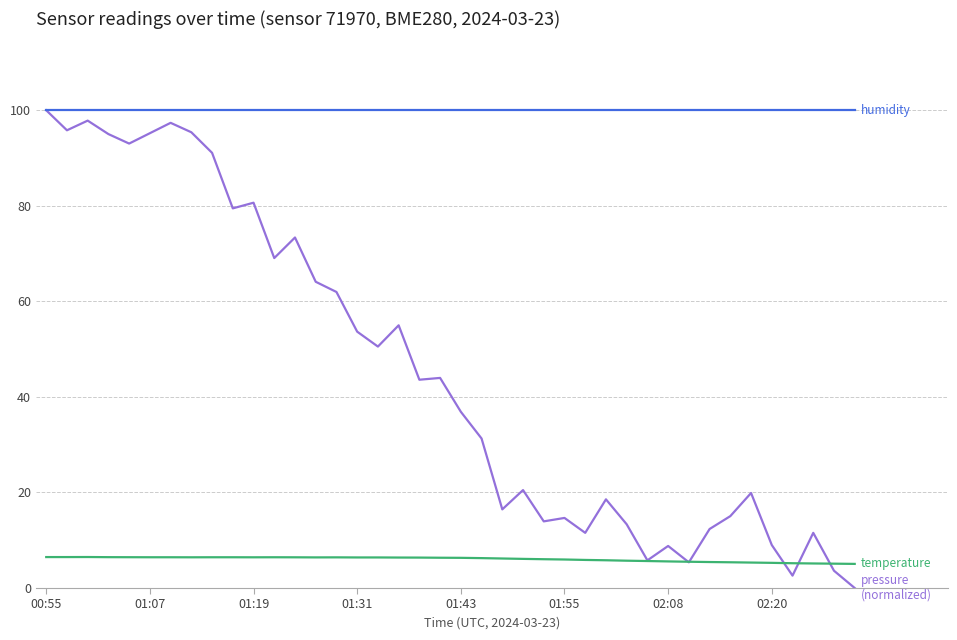

What is the greatest value displayed?

100.0